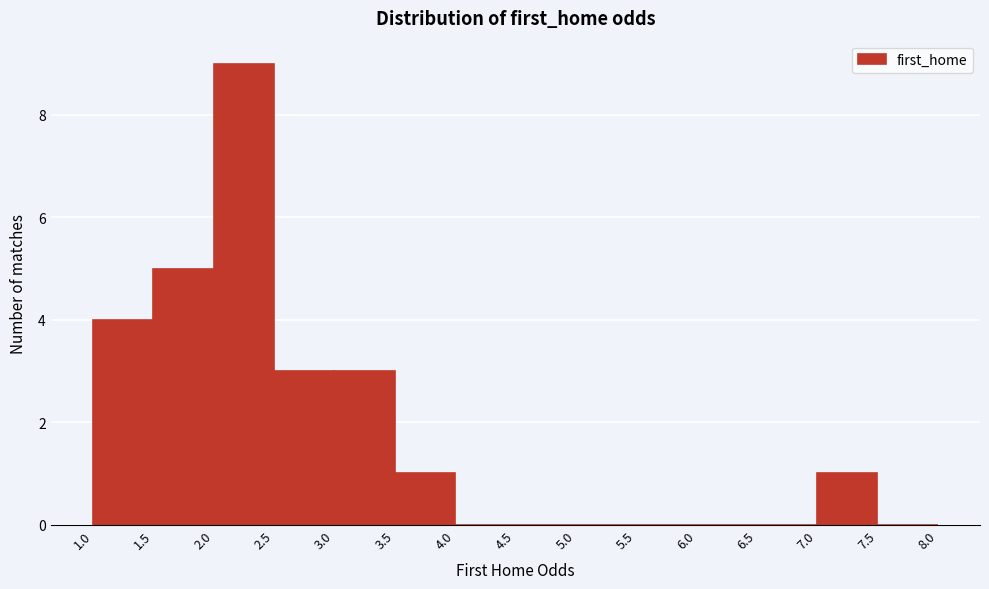

How tall is the bar that spans 3.5 to 4.0 on the x-axis? The values are not printed on the chart, so give them approximately, as read against the axis.

1